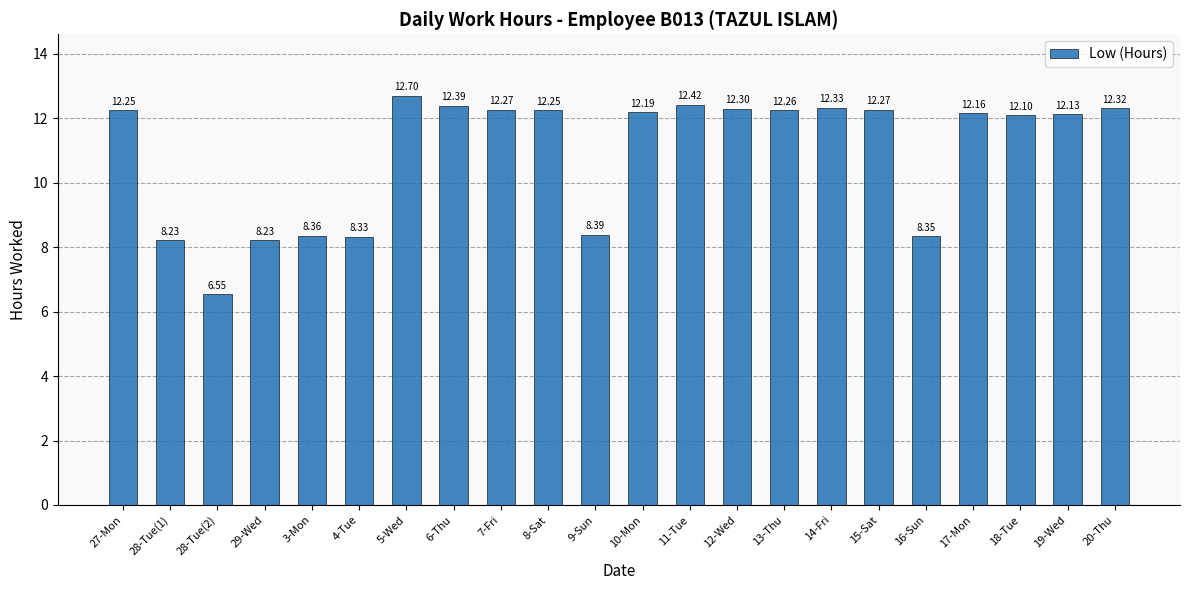

What is the average value?

10.9